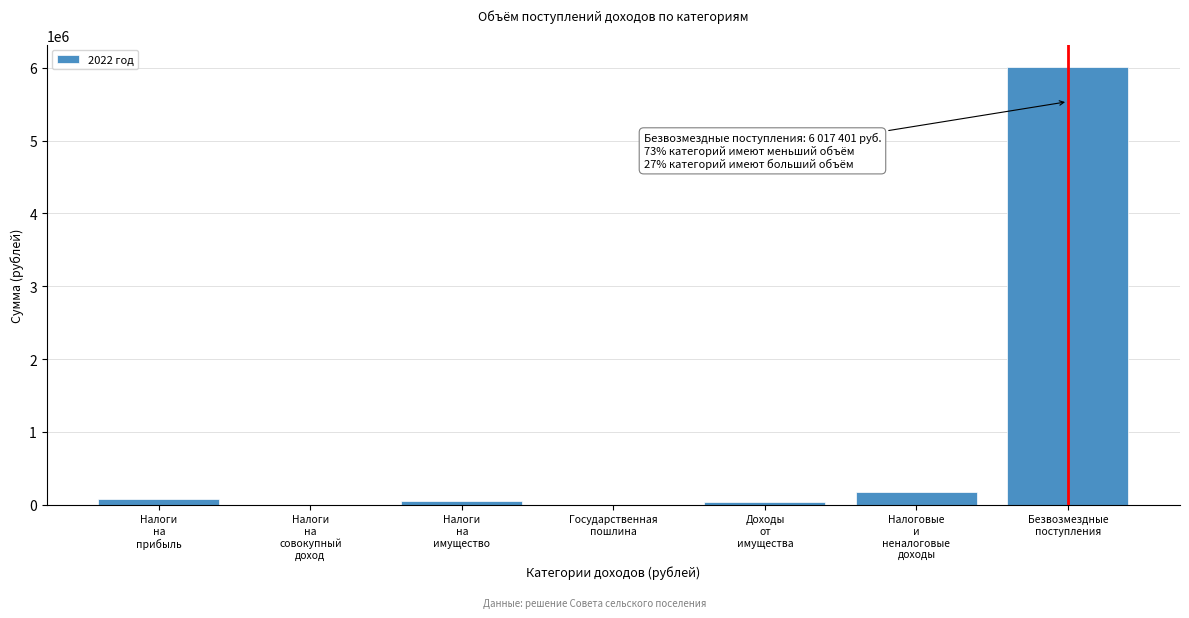

What is the maximum value shown in the chart?

6017400.9